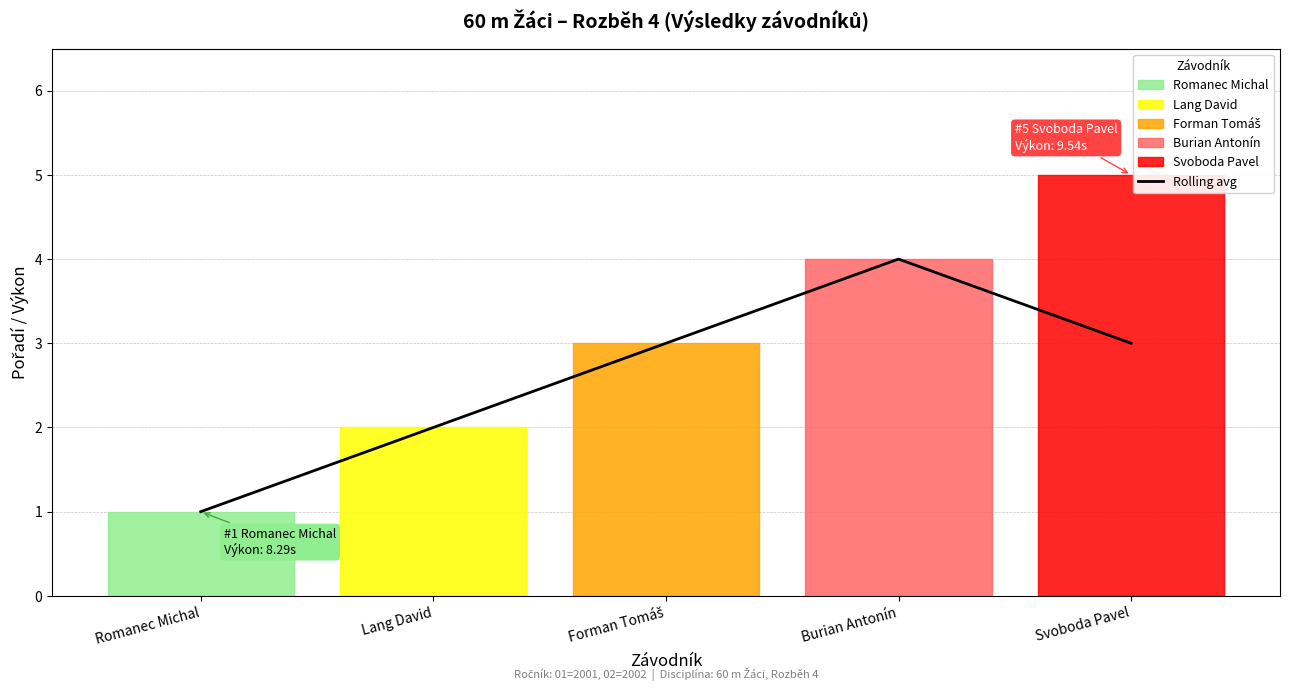

How many data points are above 3?

1